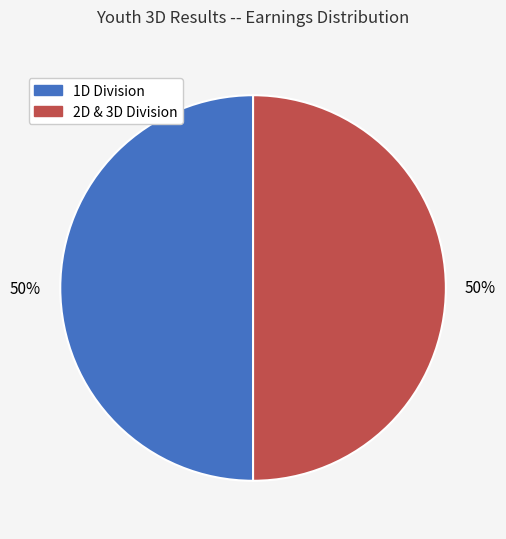

To the nearest percent, what is the average slice percentage?

50%